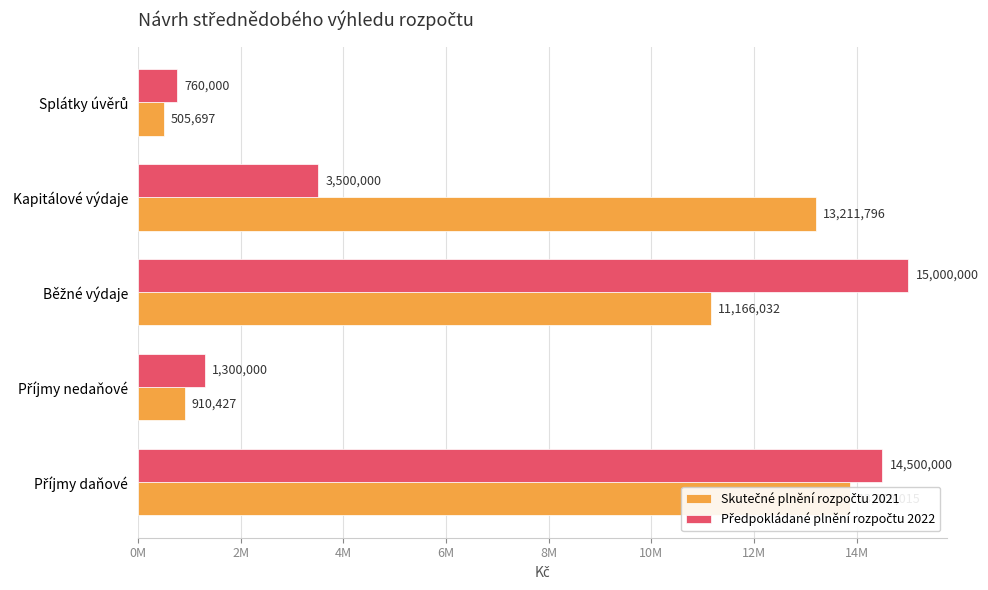

At Příjmy daňové, list the series in order from smallest to largest.

Skutečné plnění rozpočtu 2021, Předpokládané plnění rozpočtu 2022